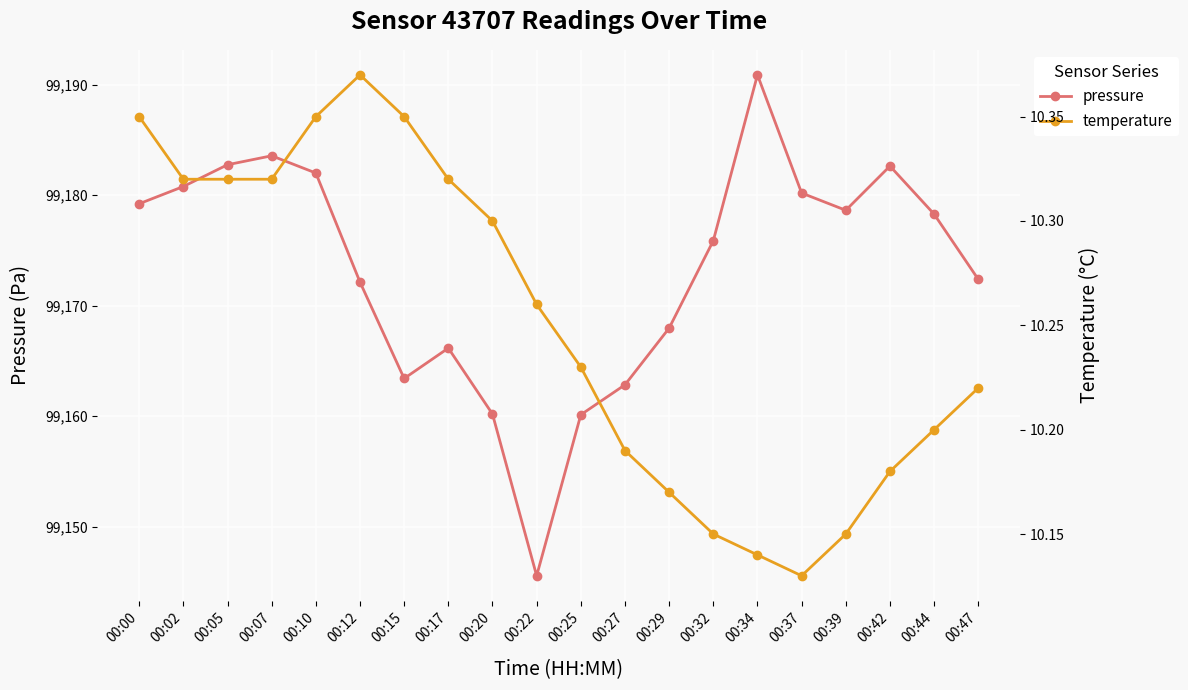

What is the average value of the temperature series?

10.3